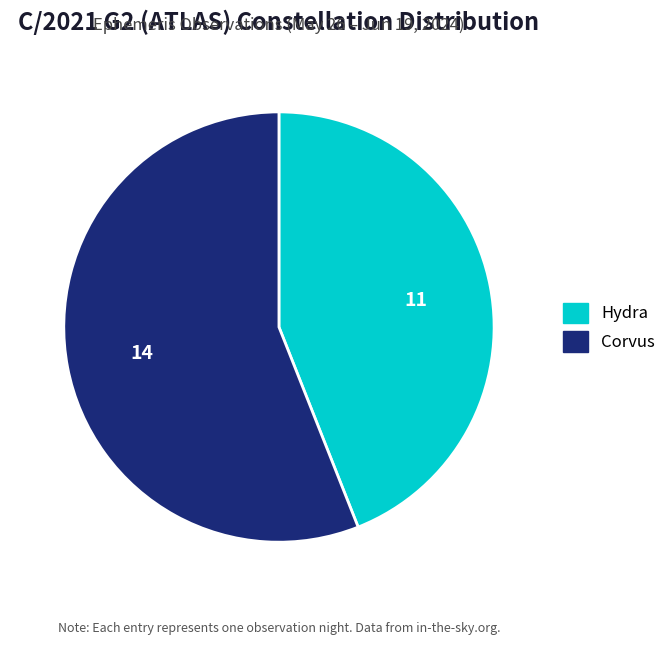

Is the sum of Corvus and Hydra greater than half?

Yes